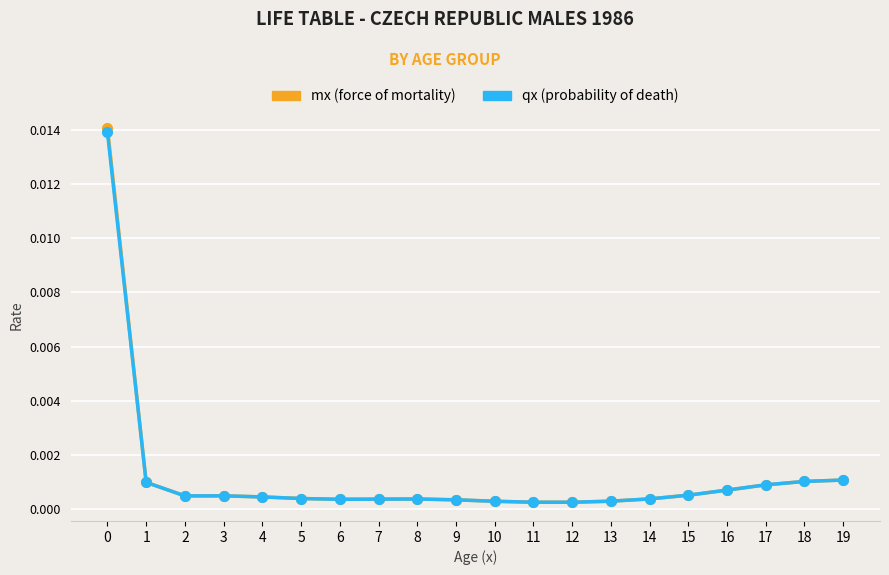

What are all the series names shown in the legend?

mx (force of mortality), qx (probability of death)